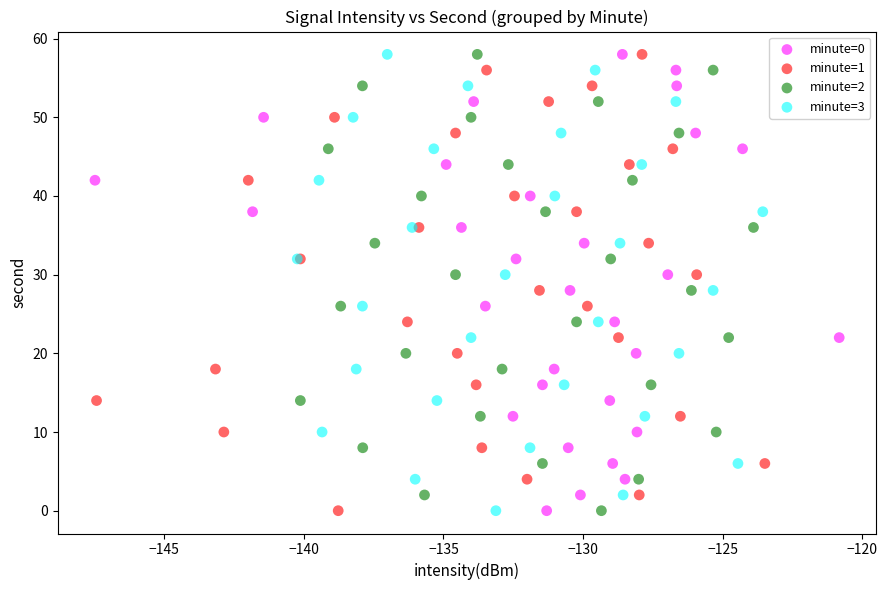

What are all the series names shown in the legend?

minute=0, minute=1, minute=2, minute=3